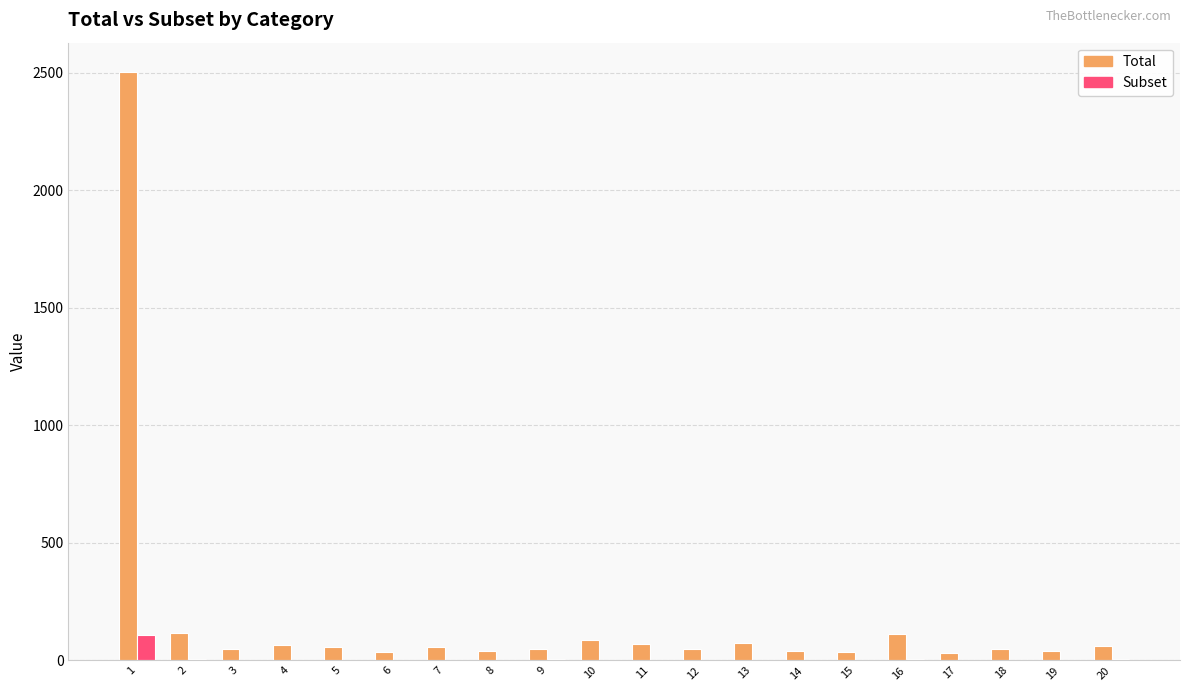

Which series has the largest total across all categories?

Total